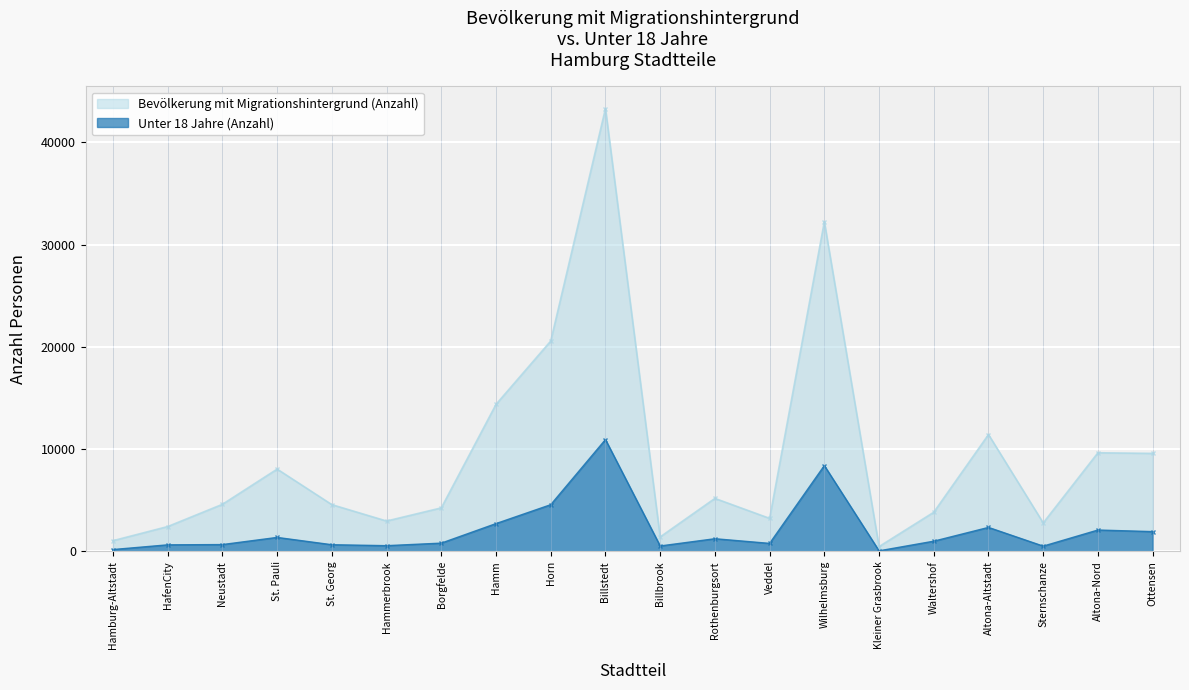

Is it true that Unter 18 Jahre (Anzahl) equals 808 at Borgfelde?

True